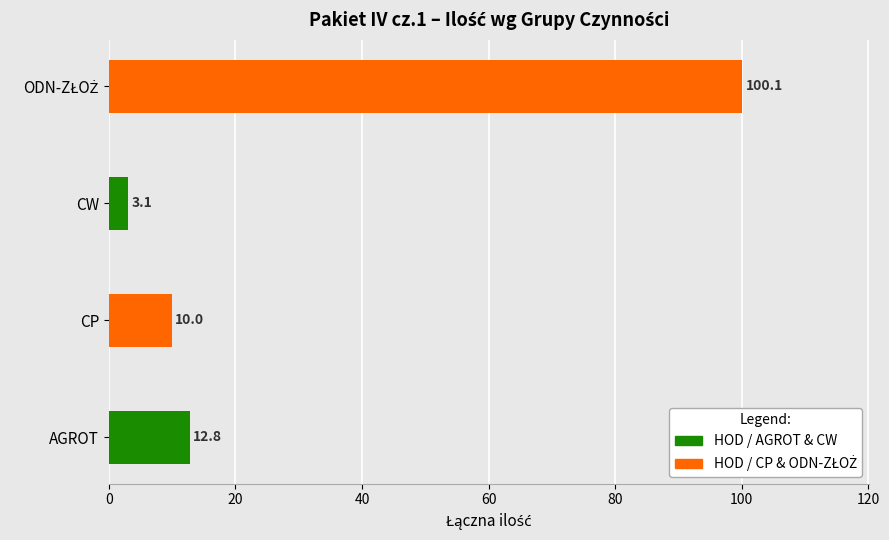

Reading bottom to top, transcribe all the data shown in this chart.

12.8	10.0	3.1	100.1